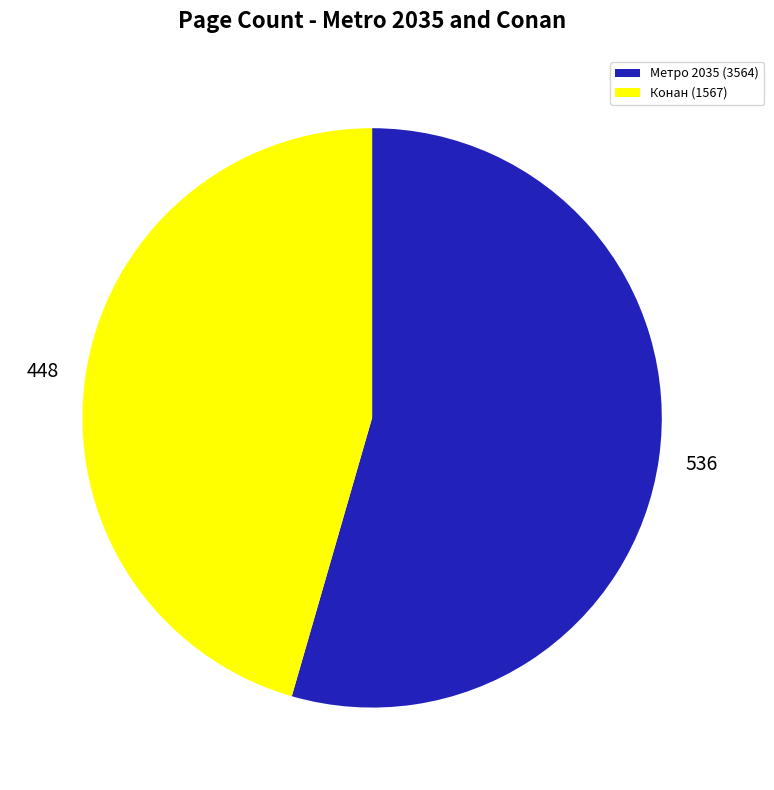

What is the ratio of the value at Метро 2035 (3564) to the value at Конан (1567)?

1.2